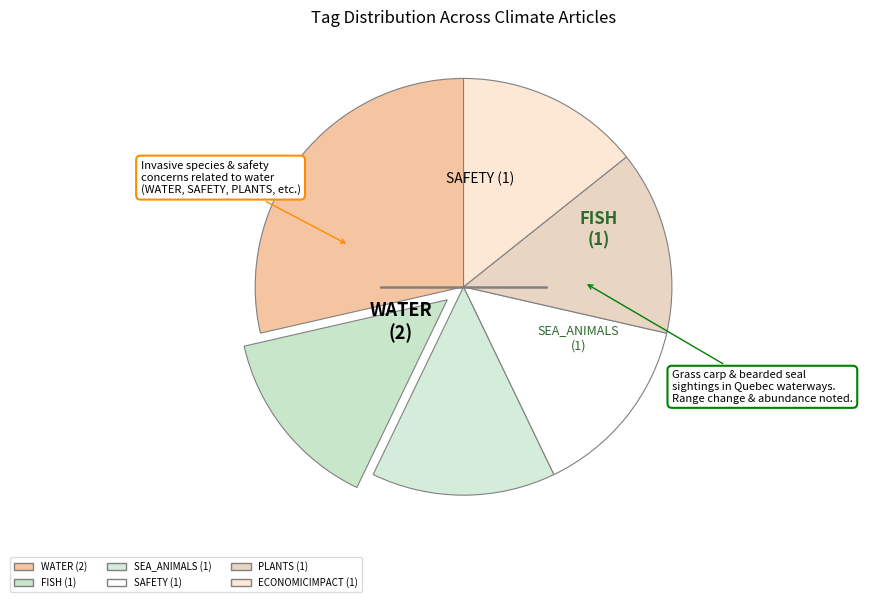

How many slices are in this pie chart?

6